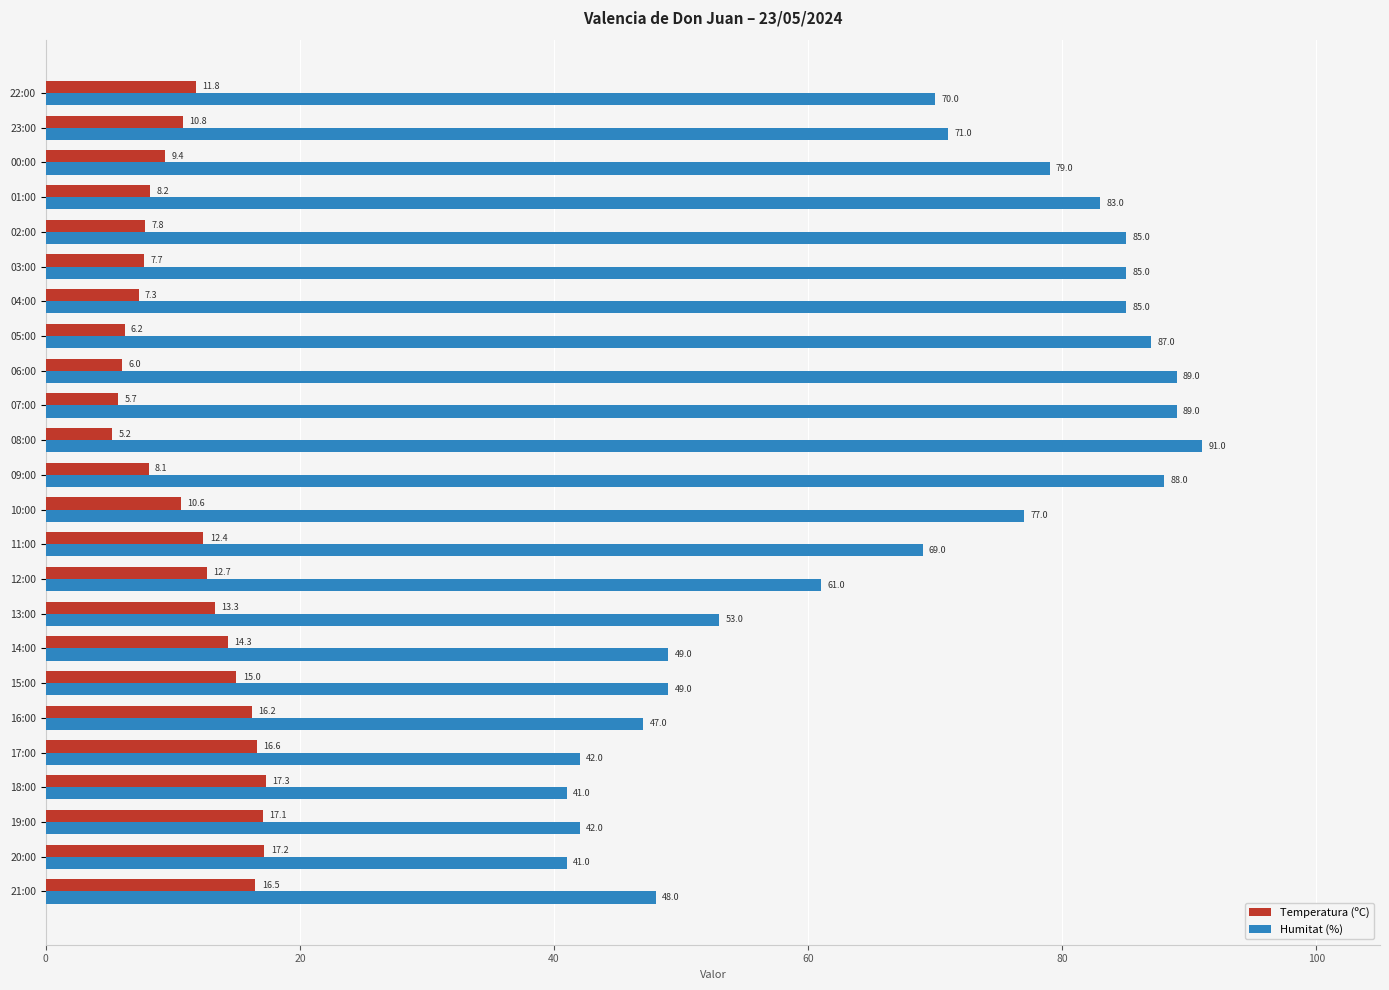

What is the approximate value of Temperatura (ºC) at 20:00?

17.2